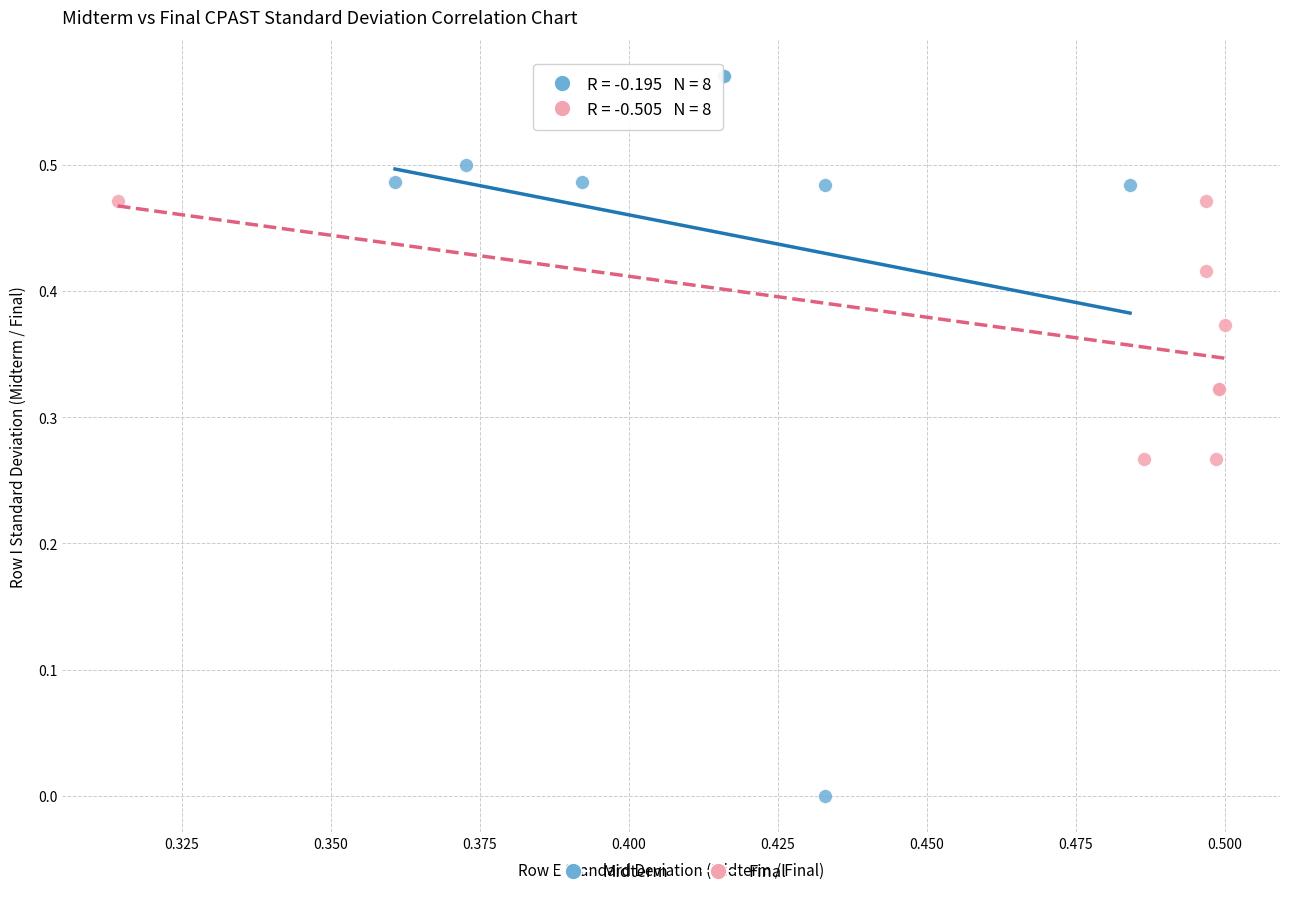

Which series contains the highest Y value?

Midterm